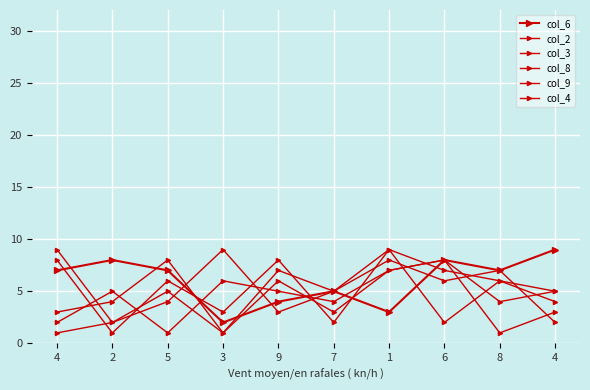

At which label is col_2 closest to 4?

7